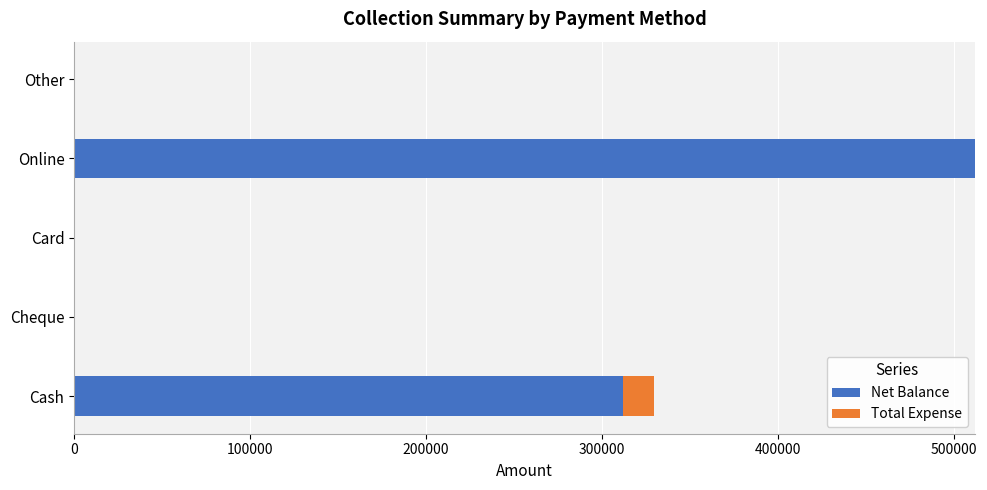

What is the average value of the Net Balance series?

164710